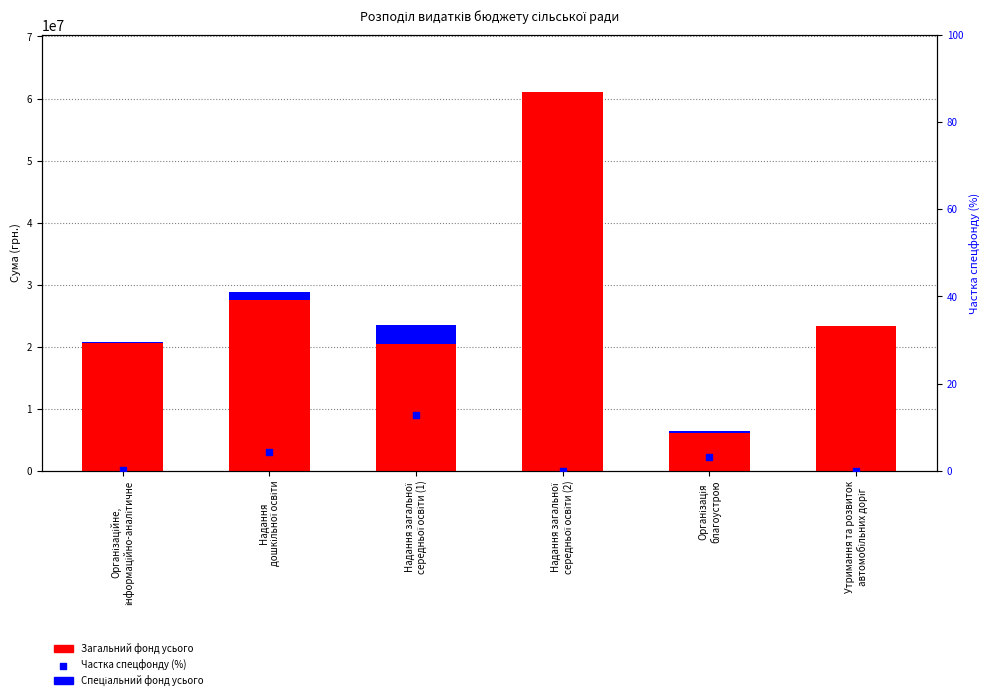

Which series has the largest Y range (max minus min)?

Загальний фонд усього